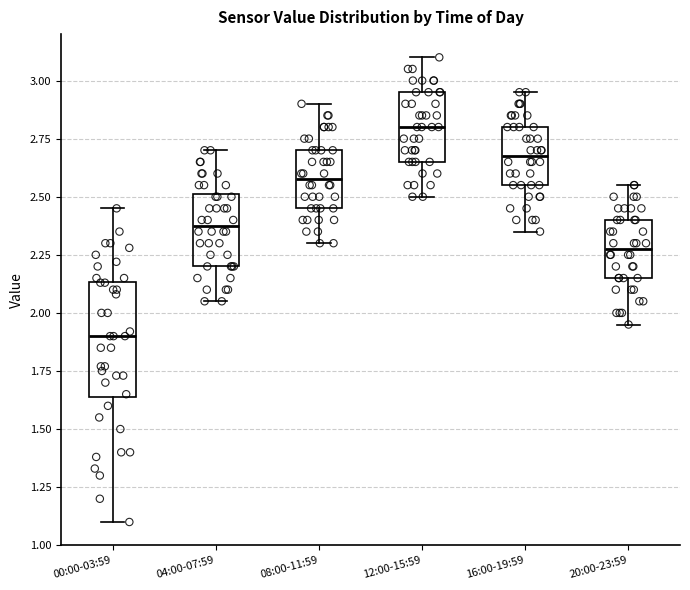

Reading left to right, read every box against the y-axis: the position of its median line, the range the box covers, and the ends of its whiskers. The values are not printed on the chart, so give them approximately, as read against the axis.

00:00-03:59: median 1.90, box 1.65 to 2.15, whiskers 1.10 to 2.45
04:00-07:59: median 2.40, box 2.20 to 2.50, whiskers 2.05 to 2.70
08:00-11:59: median 2.60, box 2.45 to 2.70, whiskers 2.30 to 2.90
12:00-15:59: median 2.80, box 2.65 to 2.95, whiskers 2.50 to 3.10
16:00-19:59: median 2.70, box 2.55 to 2.80, whiskers 2.35 to 2.95
20:00-23:59: median 2.30, box 2.15 to 2.40, whiskers 1.95 to 2.55